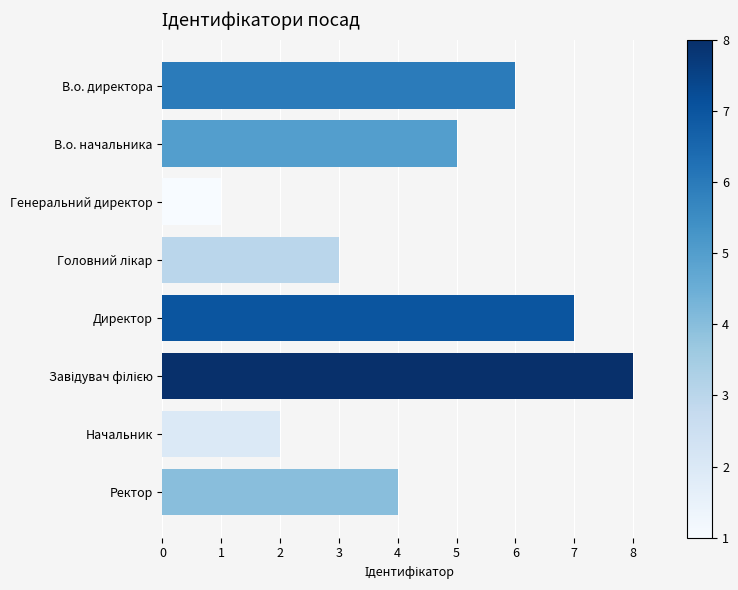

What position from the top is Директор?

5